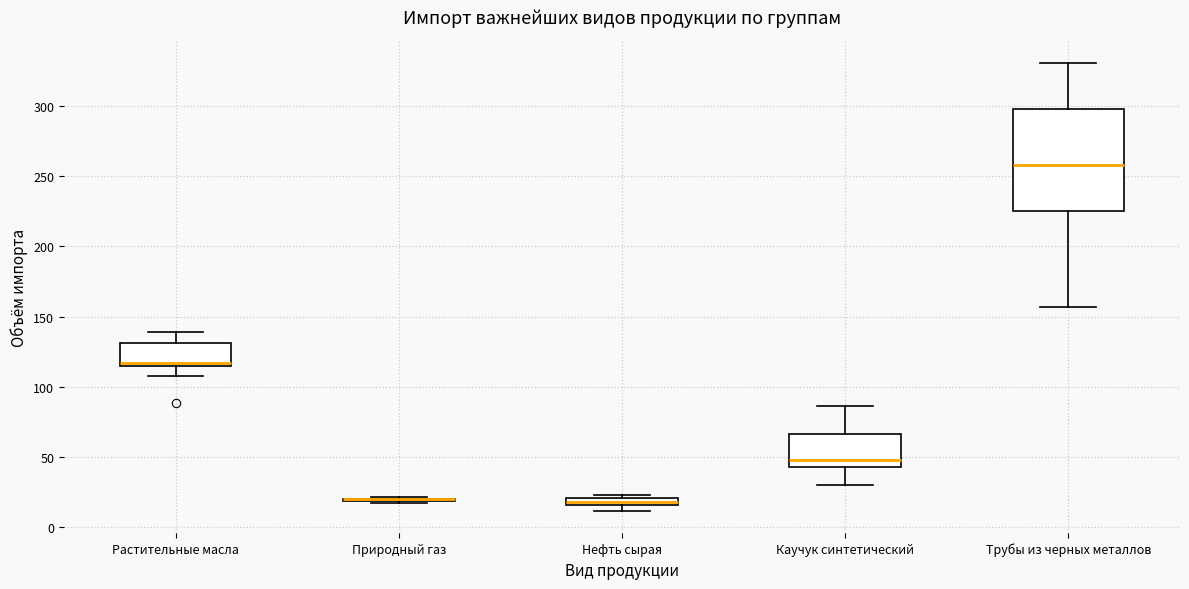

Which box is the tallest, from its lower edge to its upper edge?

Трубы из черных металлов